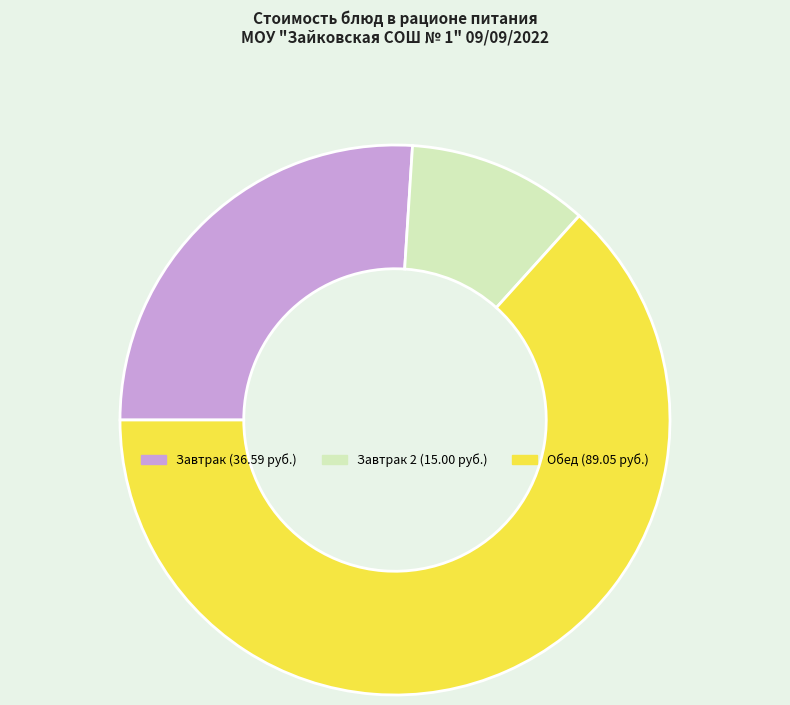

Does any single category account for the majority?

Yes